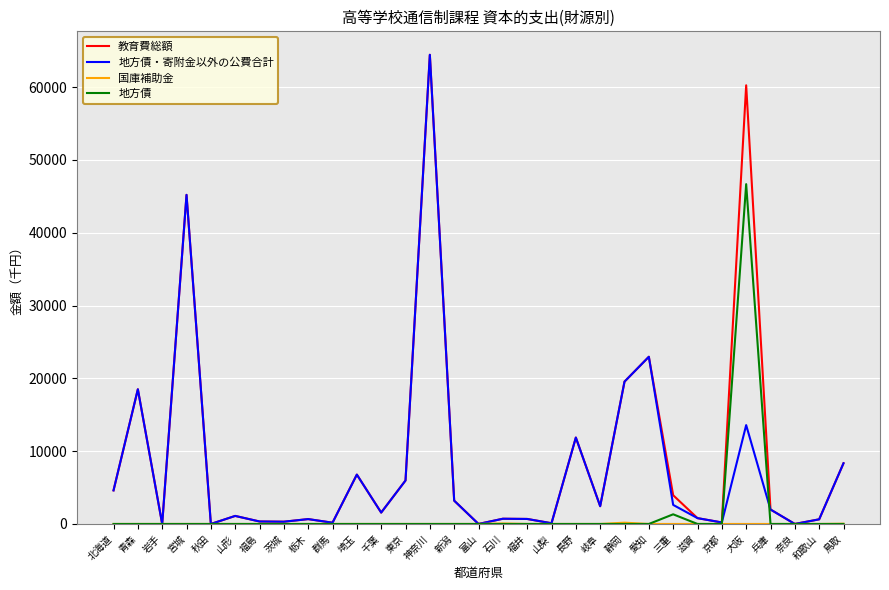

What is the spread (max minus min) of values at 兵庫?

1985